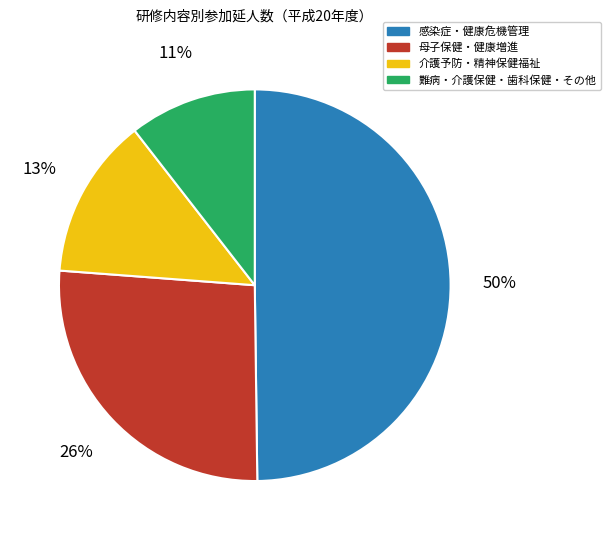

What is the smallest slice in the pie chart?

難病・介護保健・歯科保健・その他